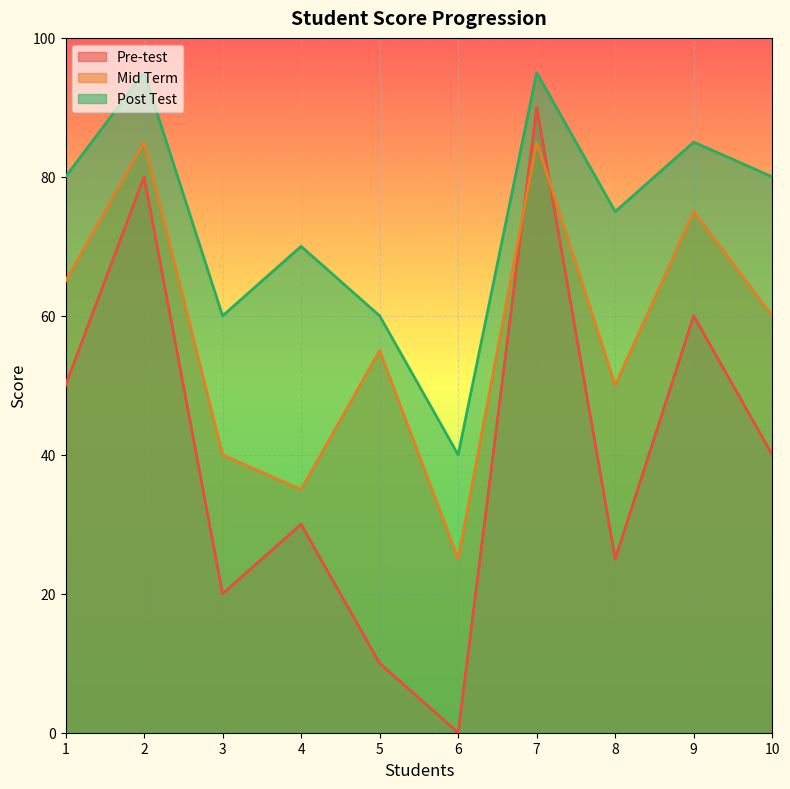

How many intersections are there between Pre-test and Mid Term?

2